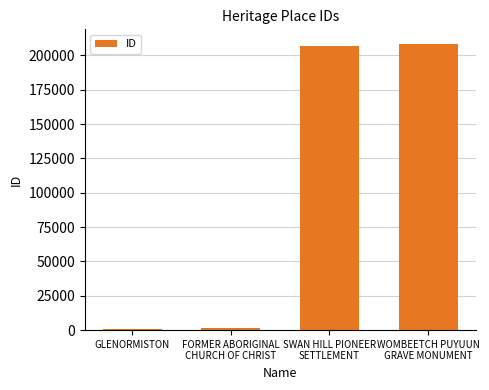

What is the sum of all values?

418189